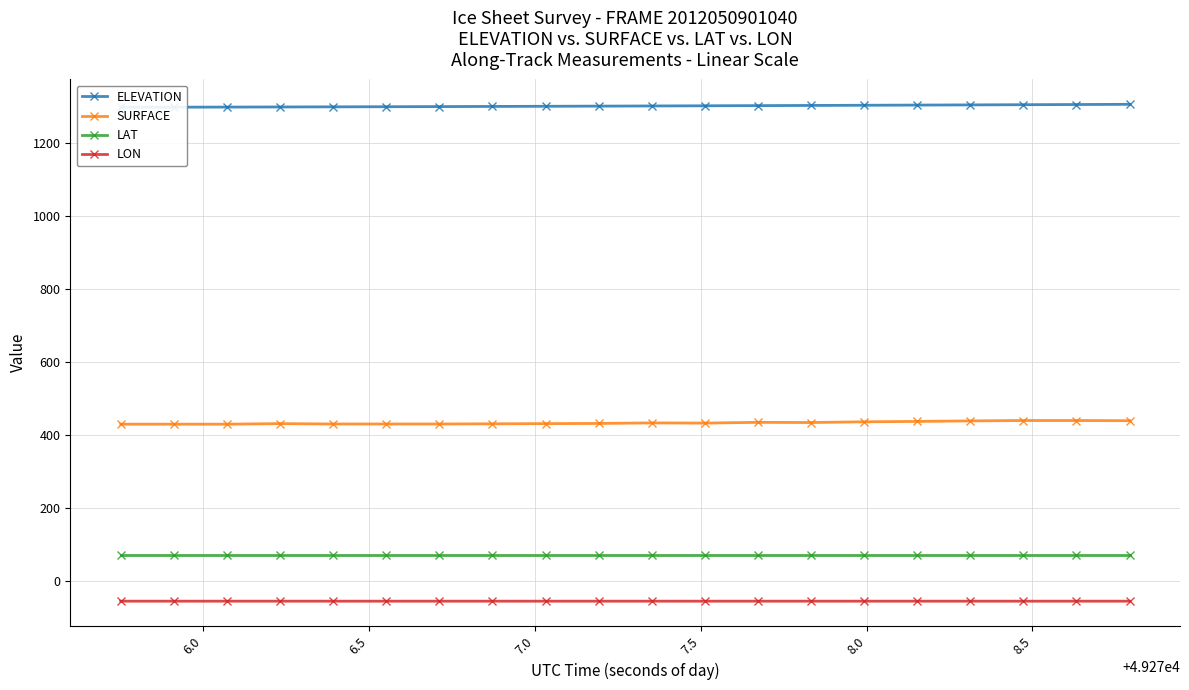

True or false: LON and SURFACE cross at least once.

False